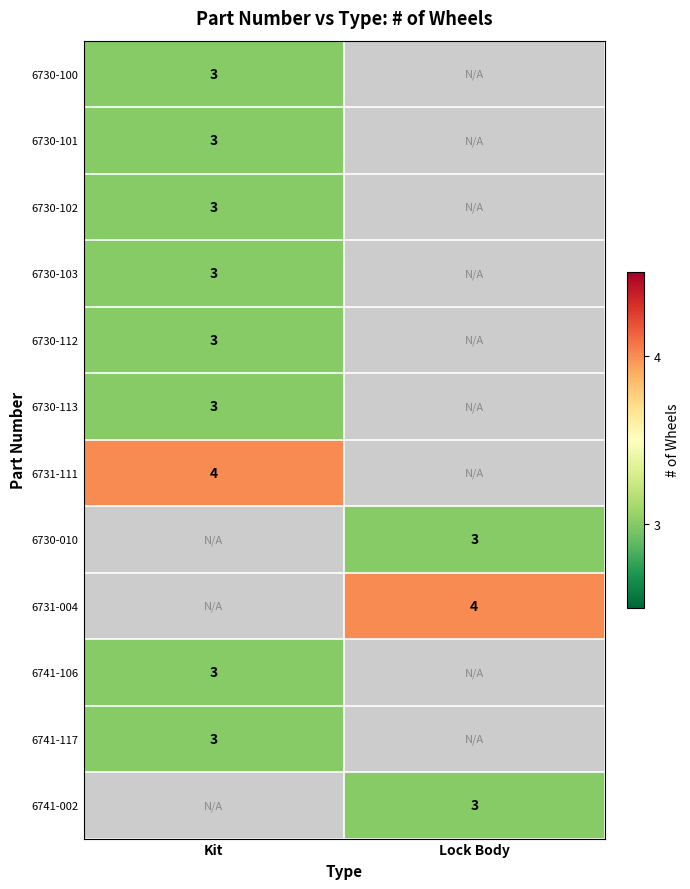

The value of 6730-101 at Kit is 3. True or false?

True